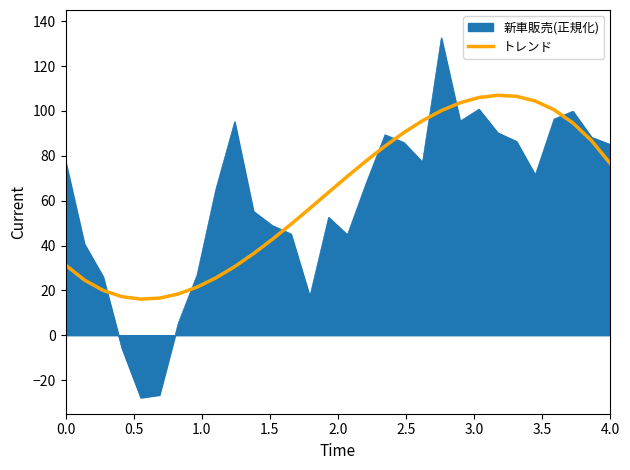

Does the chart display data point markers on the line(s)?

No